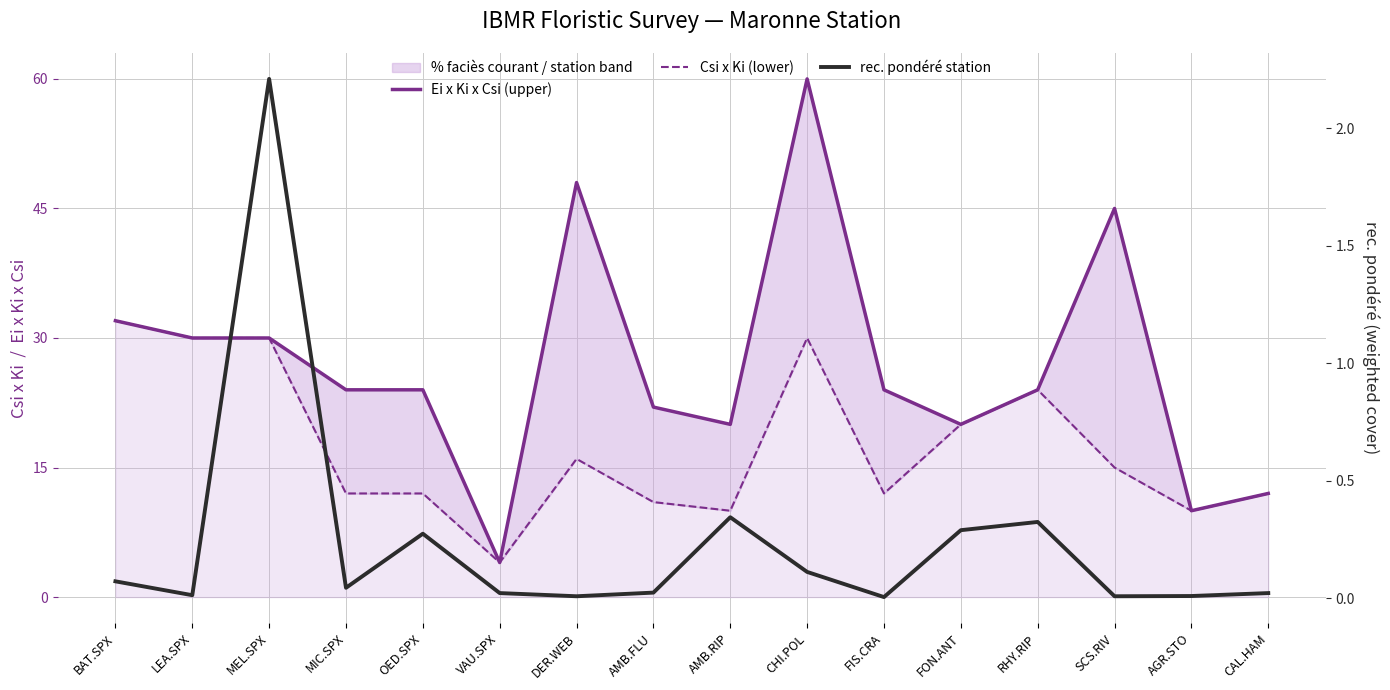

What is the minimum value for Ei x Ki x Csi (upper)?

4.0